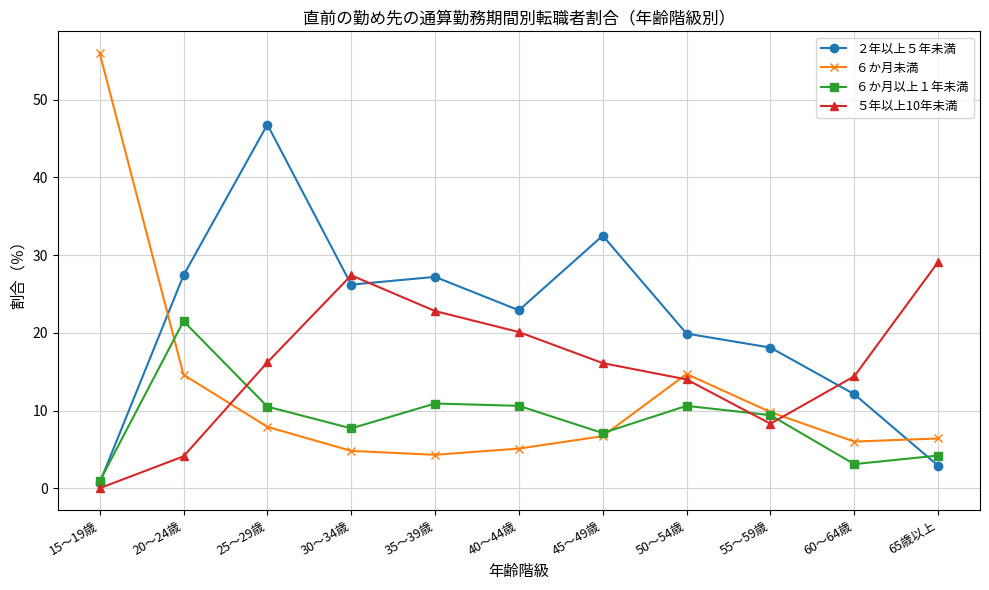

The value of ６か月未満 at 15～19歳 is 84.2. True or false?

False